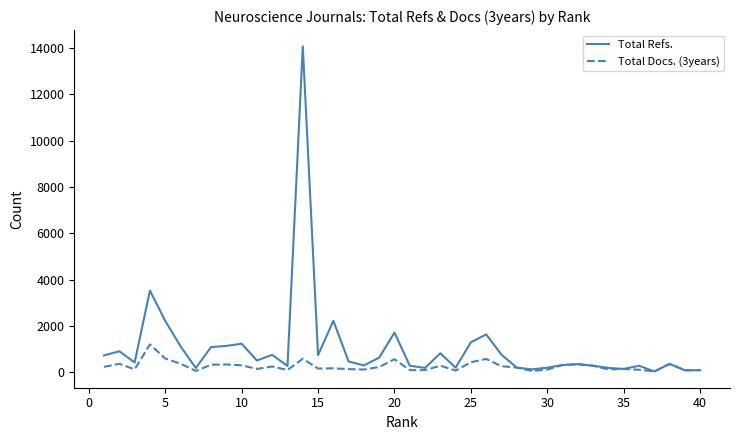

Which series has the largest total across all categories?

Total Refs.